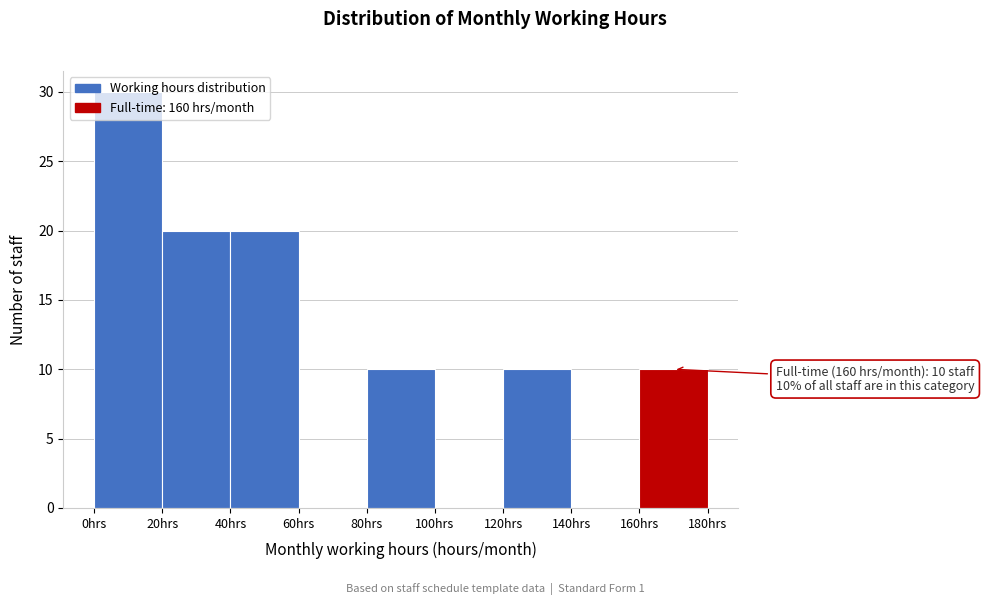

Over which range of the x-axis is the bar tallest?

0 to 20